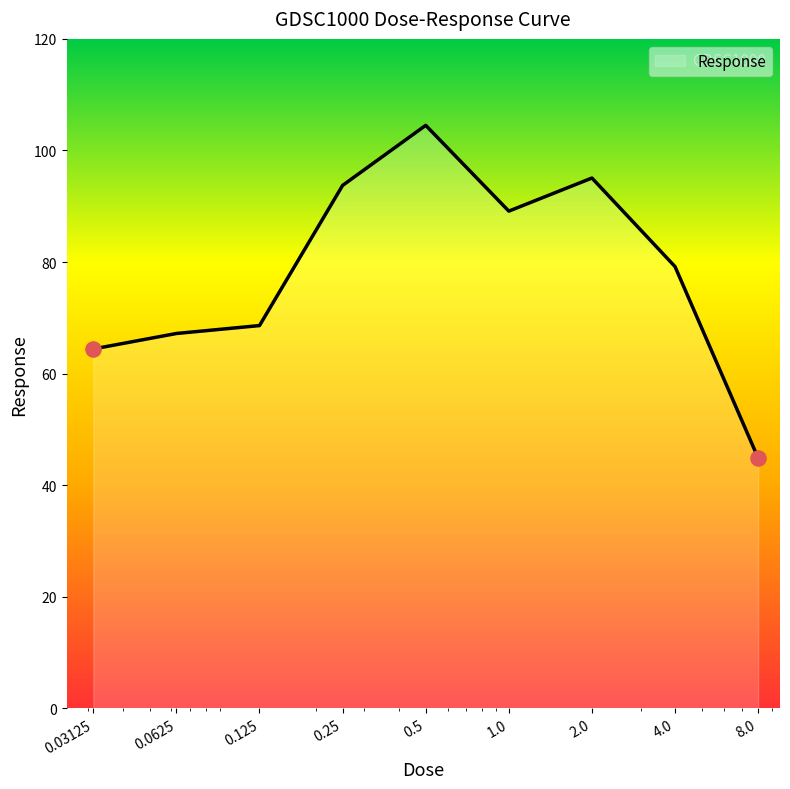

What is the greatest value displayed?

104.5